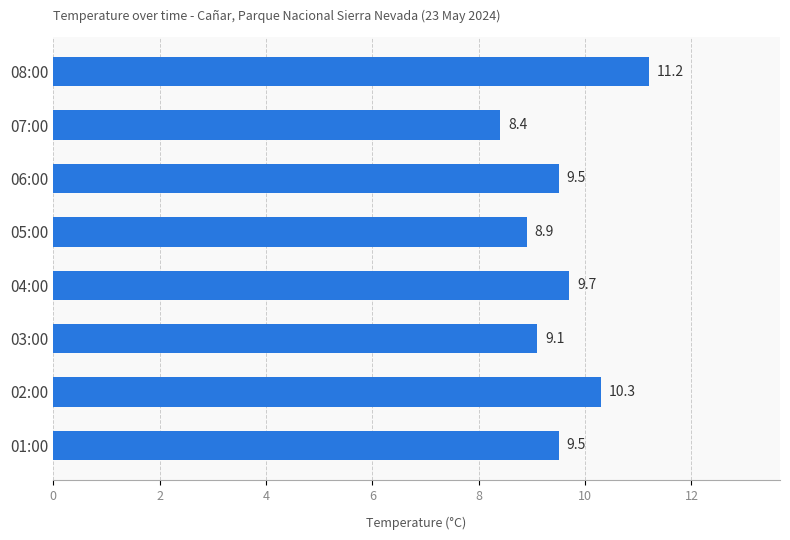

The chart shows a value of 9.5 at 01:00. True or false?

True